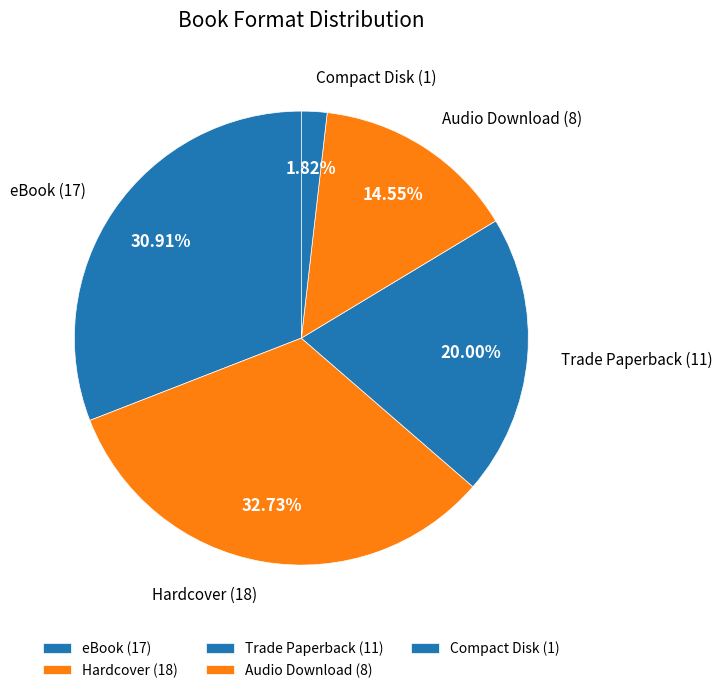

Which slice is the smallest?

Compact Disk